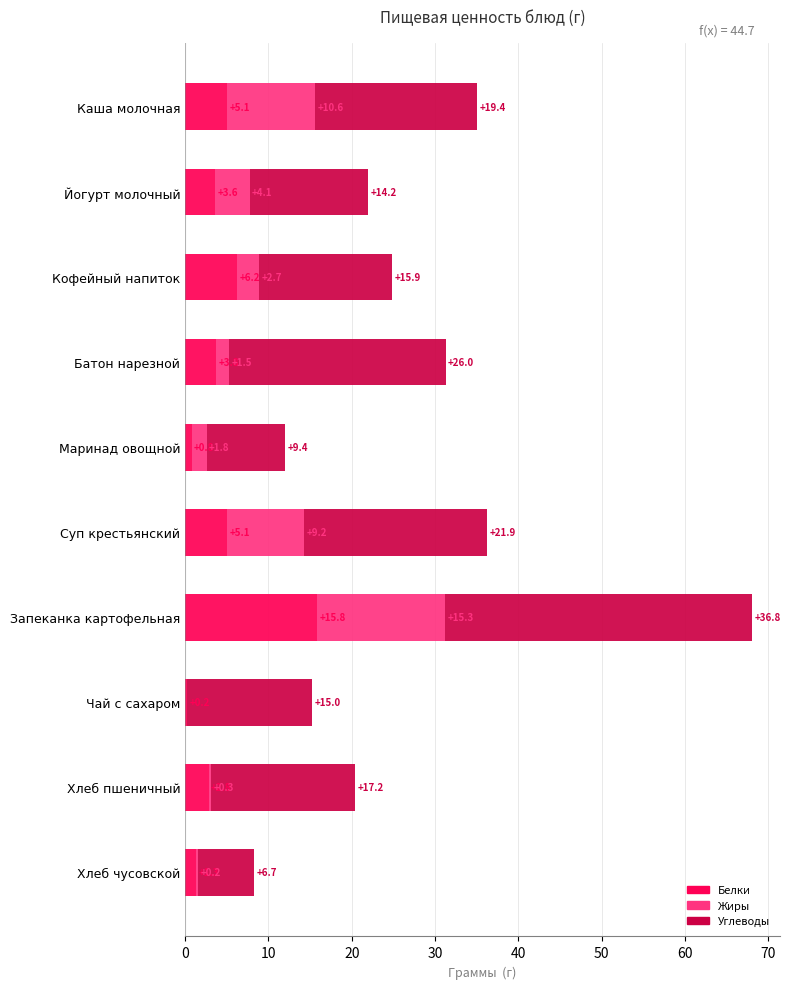

What value does the Белки series have at Батон нарезной?

3.8